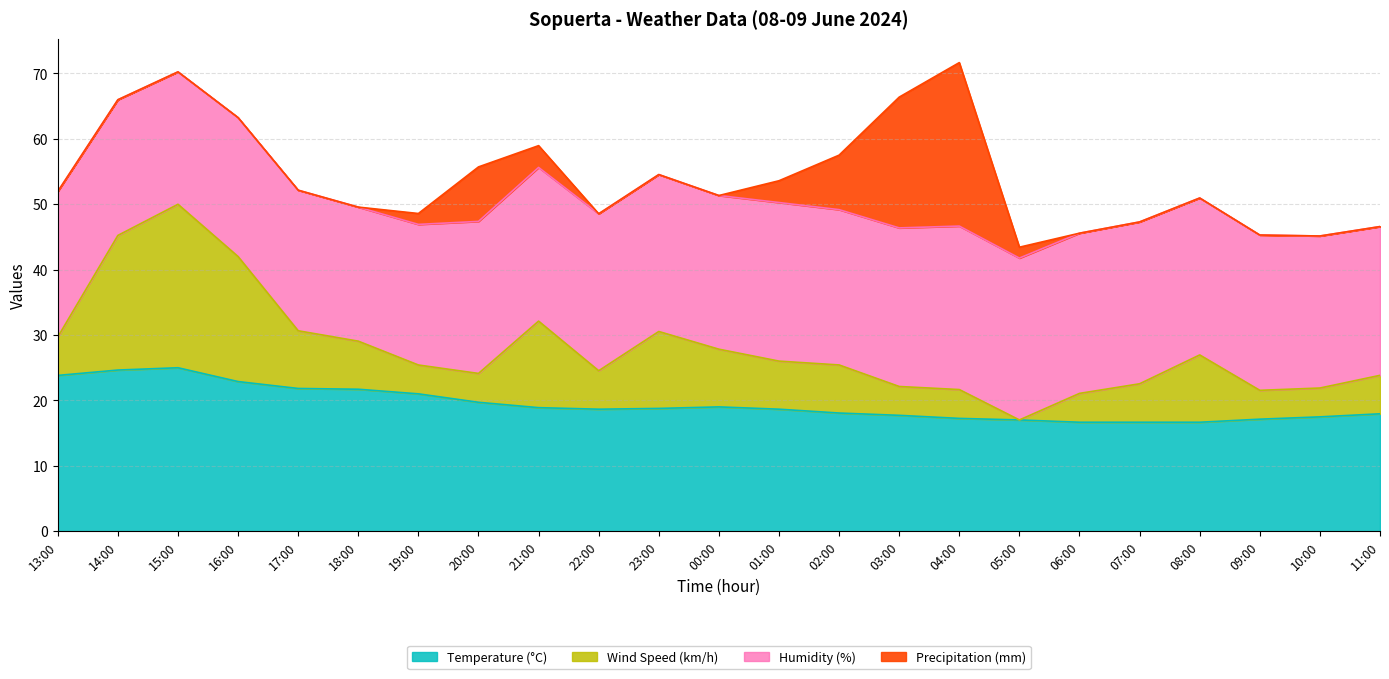

What position from the right is 00:00?

12